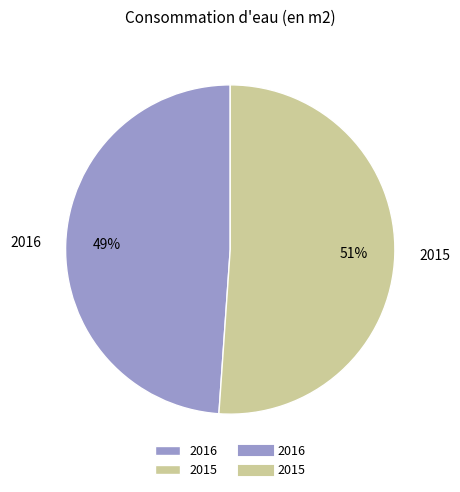

Is there a majority slice in this chart?

Yes